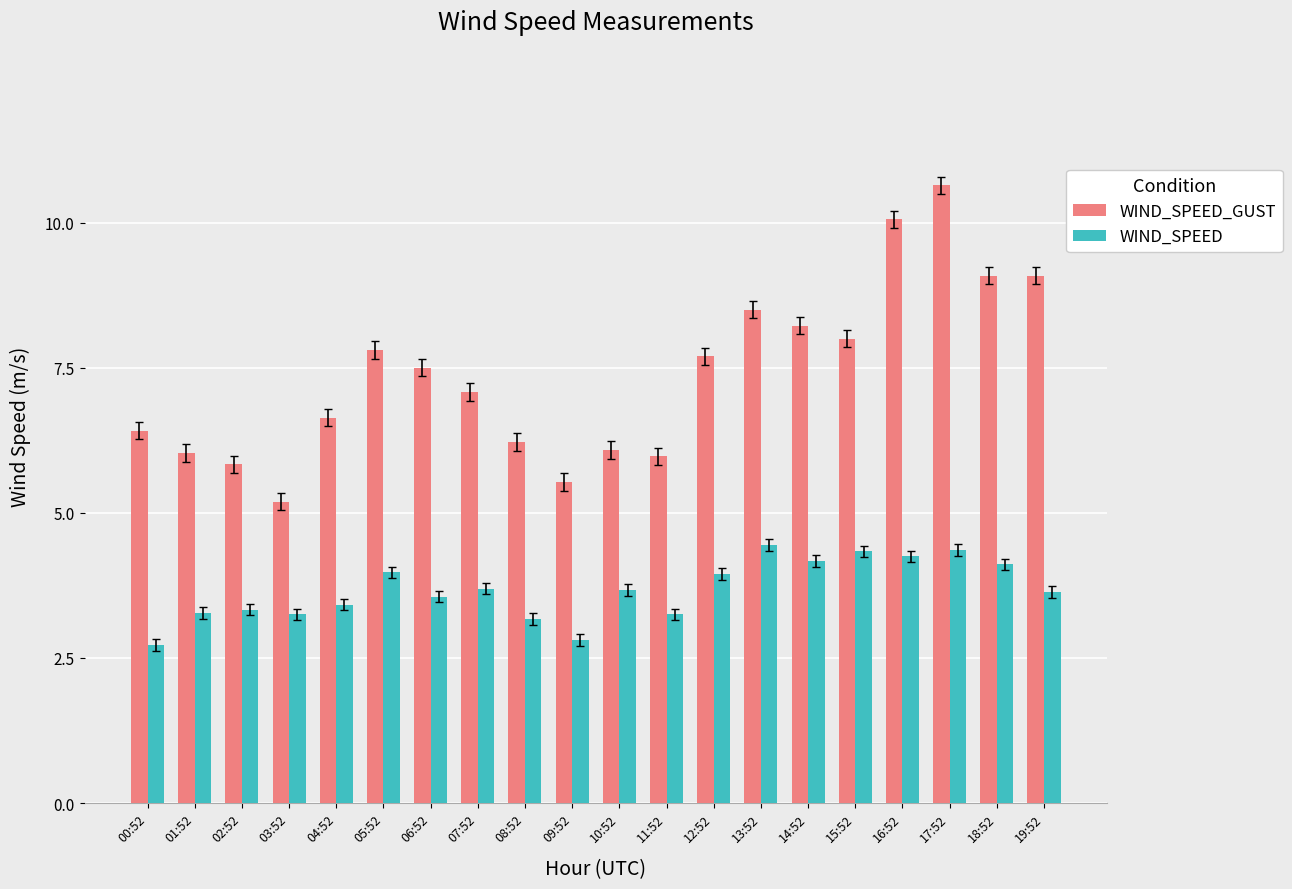

Which series changed the most between 02:52 and 19:52?

WIND_SPEED_GUST